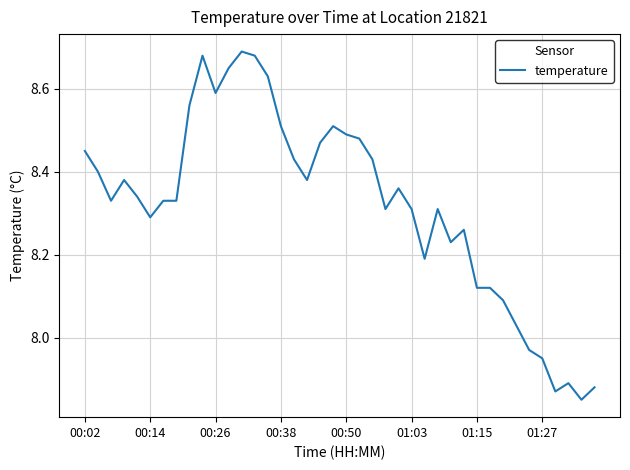

What is the difference between the maximum and minimum values?

0.8